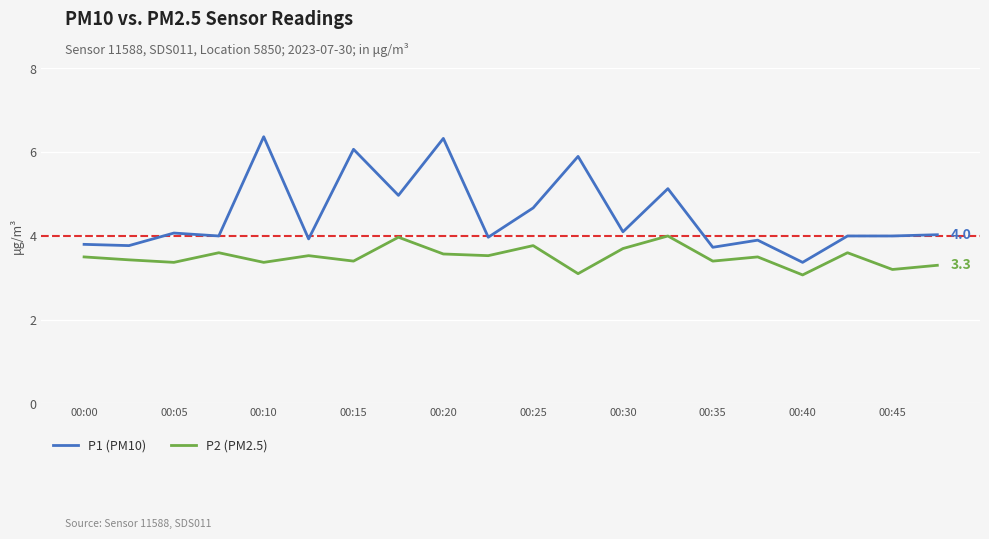

What is the minimum value for P1 (PM10)?

3.4